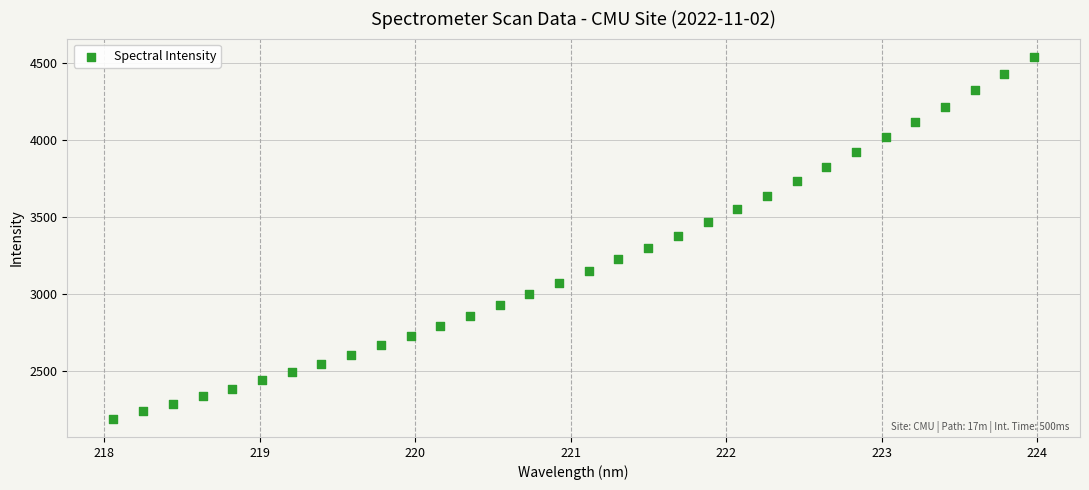

How many data points are displayed?

32